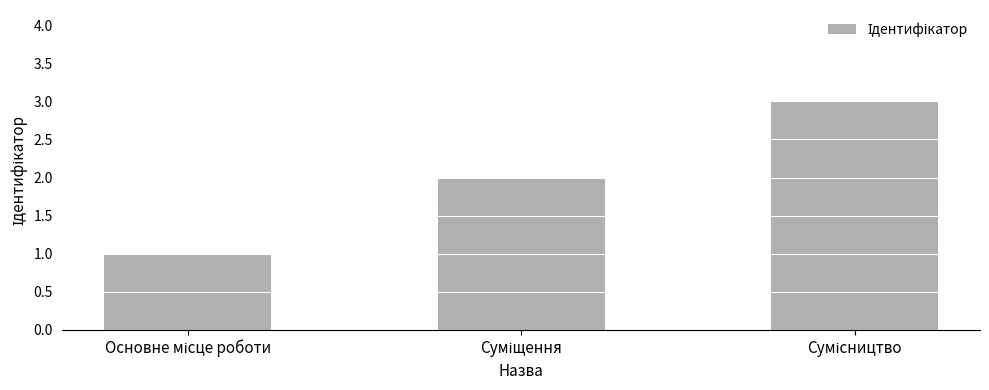

What is the sum of all values?

6